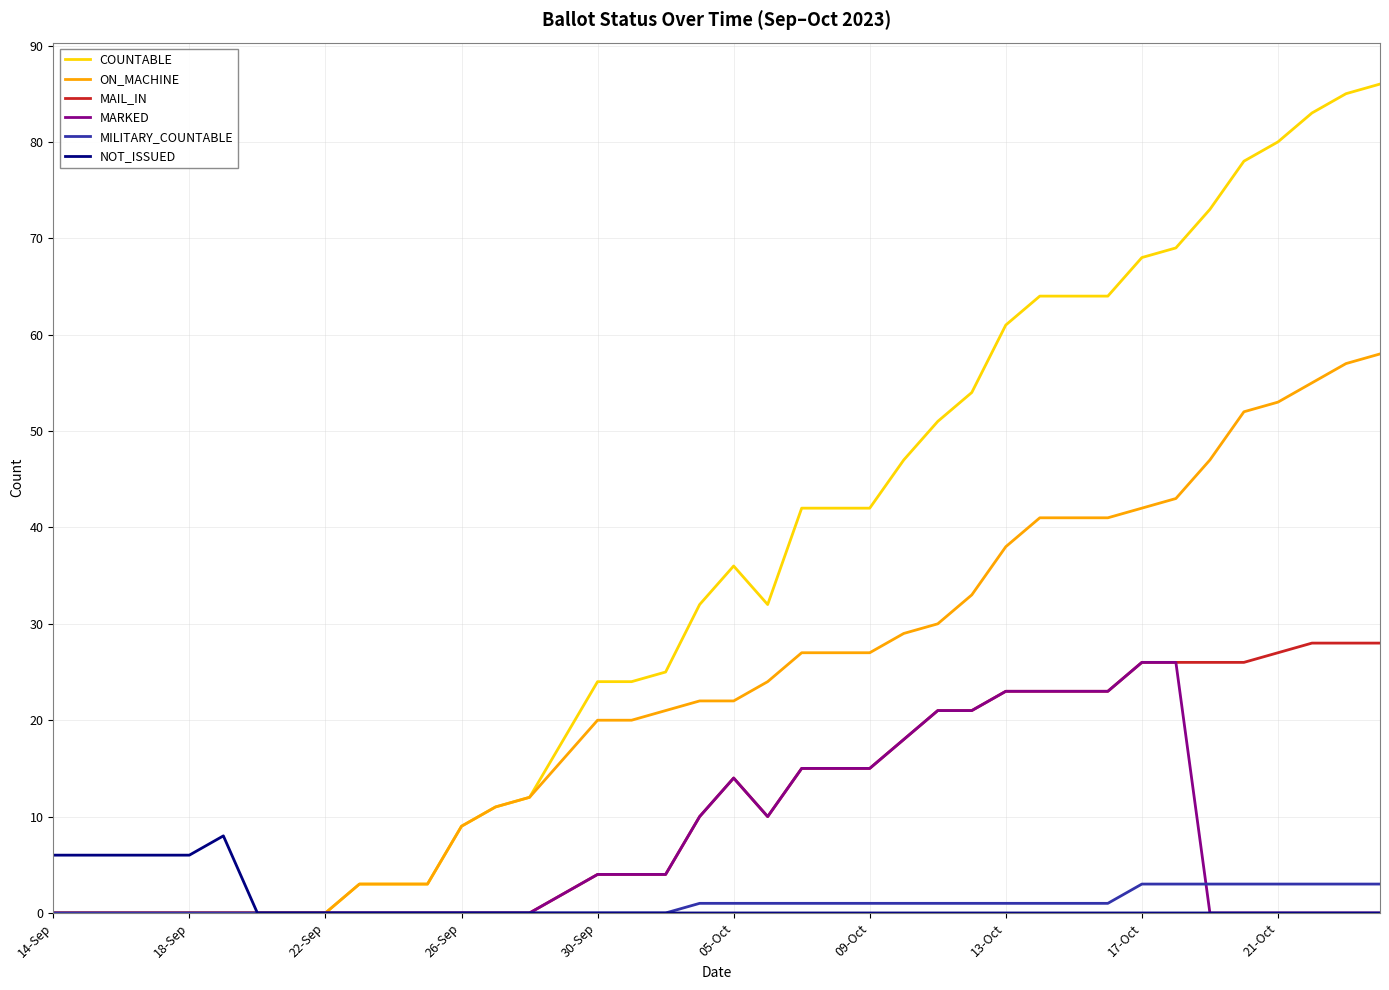

Which series has the largest total across all categories?

COUNTABLE